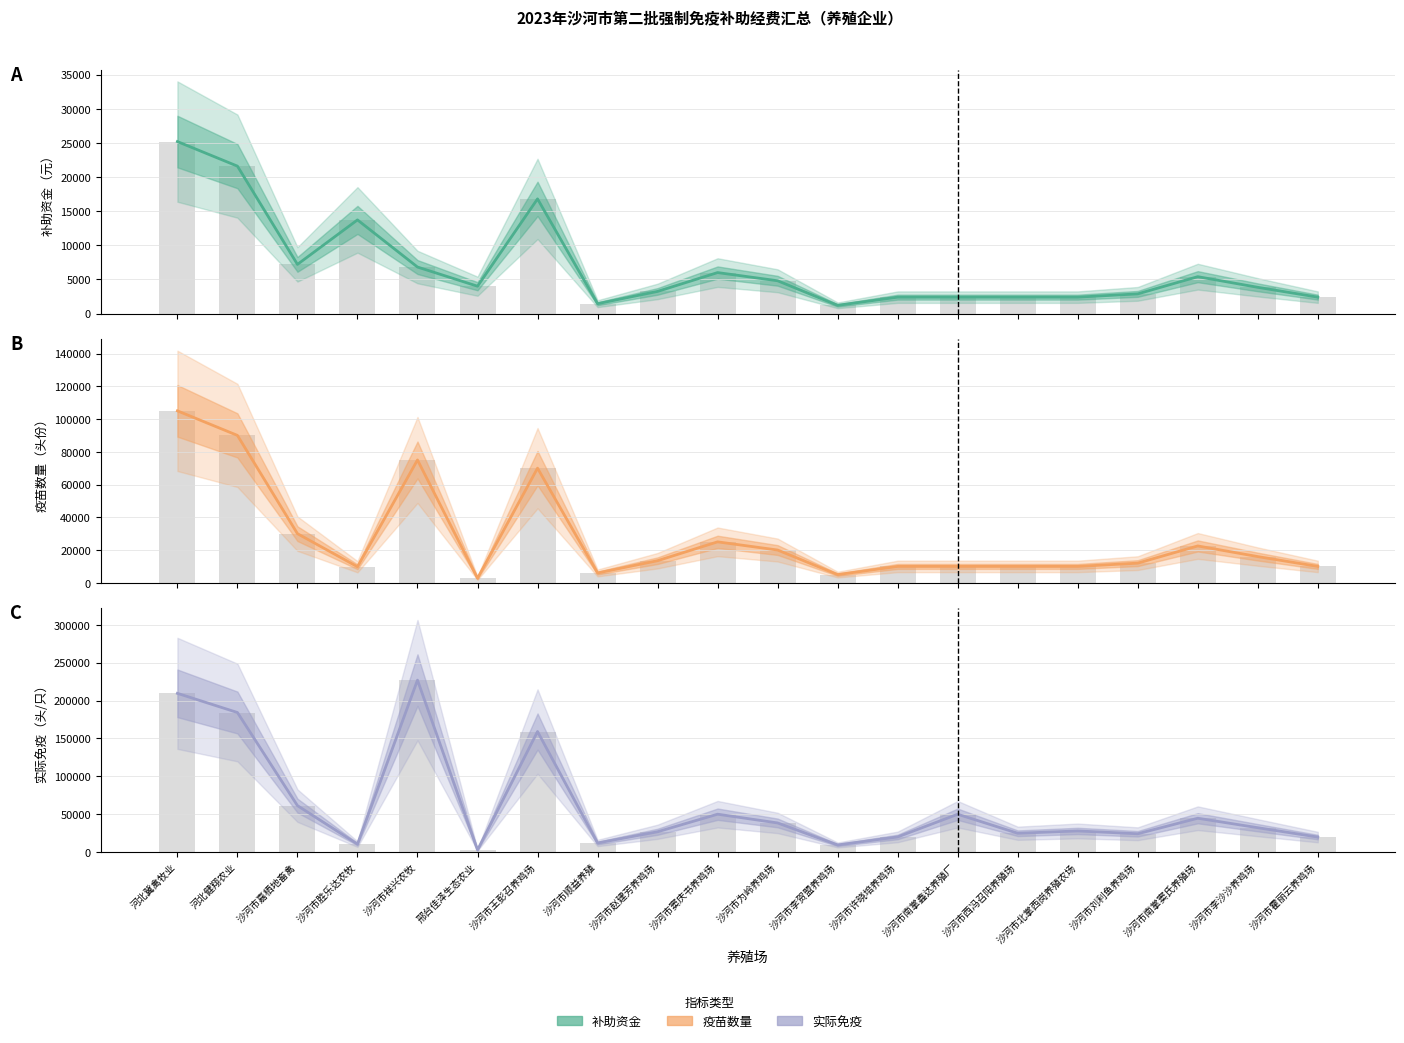

The 疫苗数量 (柱) series shows 11461.5 at 沙河市嘉栖地畜禽. True or false?

False